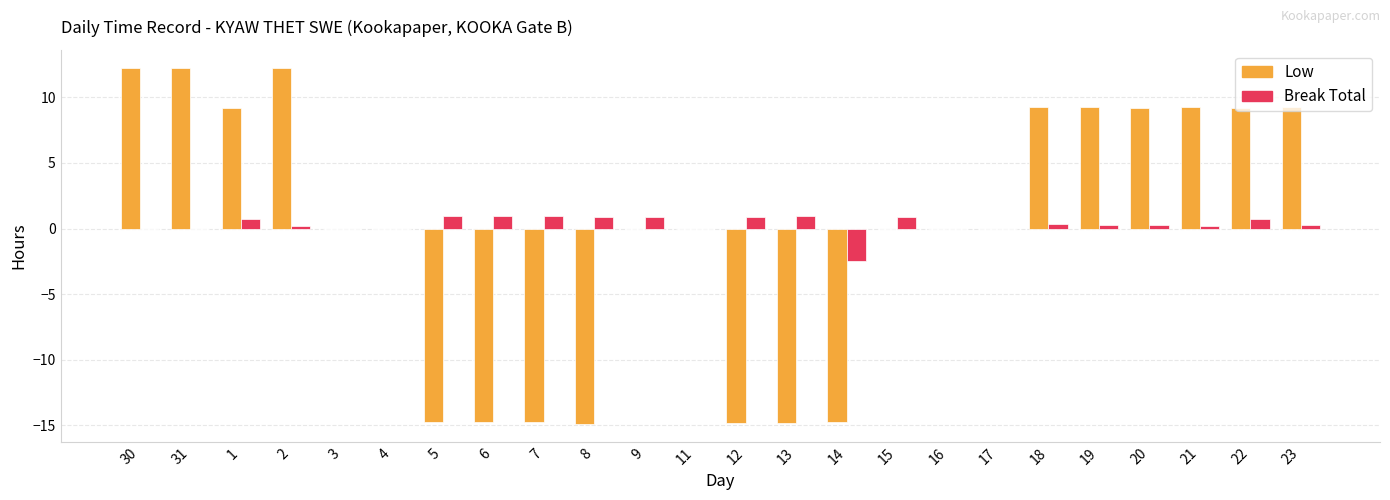

The value of Low at 17 is 0.0. True or false?

True